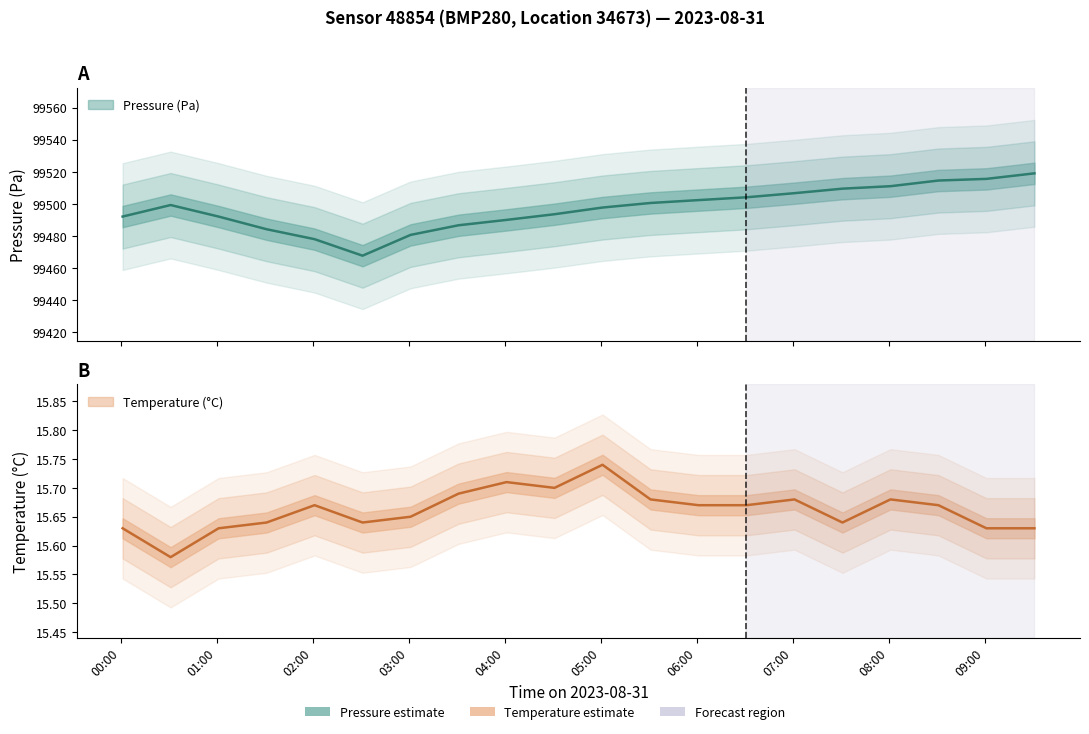

Reading right to left, list all the values displayed in this chart.

pressure: 99519.0	99515.6	99514.6	99511.0	99509.5	99506.7	99504.1	99502.4	99500.6	99497.8	99493.6	99490.1	99486.7	99480.7	99467.8	99478.1	99484.2	99492.1	99499.3	99492.1
temperature: 15.6	15.6	15.7	15.7	15.6	15.7	15.7	15.7	15.7	15.7	15.7	15.7	15.7	15.7	15.6	15.7	15.6	15.6	15.6	15.6